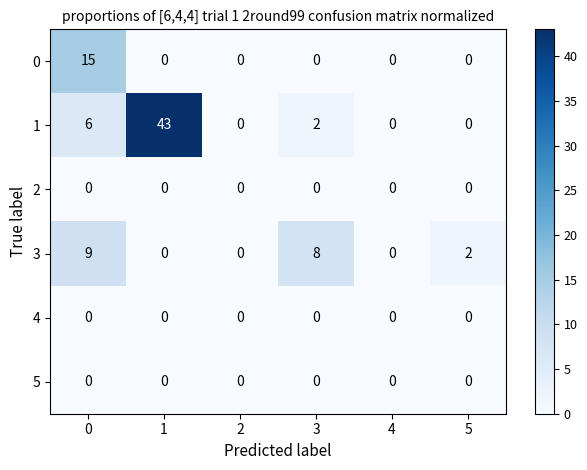

What is the maximum value shown in the chart?

43